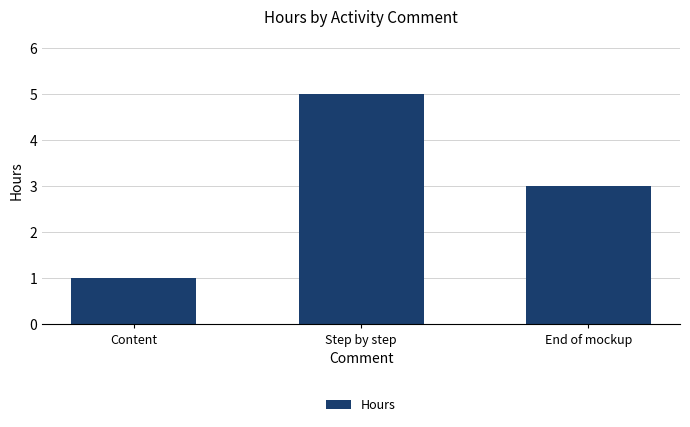

What is the difference between the maximum and minimum values?

4